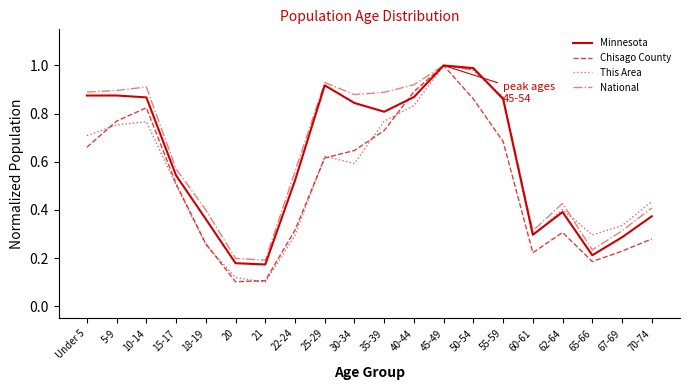

Is it true that National equals 1.0 at 50-54?

True